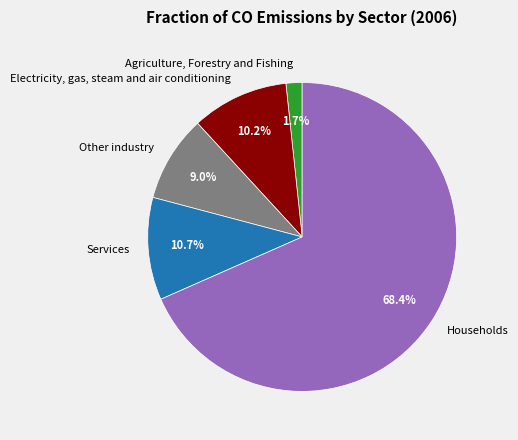

True or false: Households accounts for 55% of the total.

False